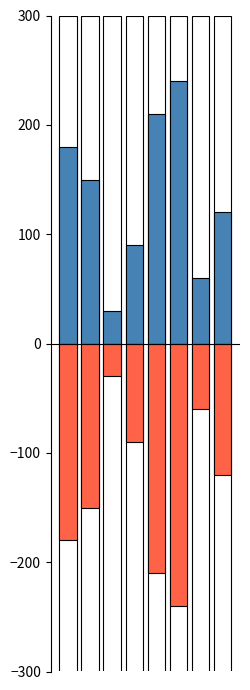

What is the sum of the Ідентифікатор (positive) values at 1 and 7?

270